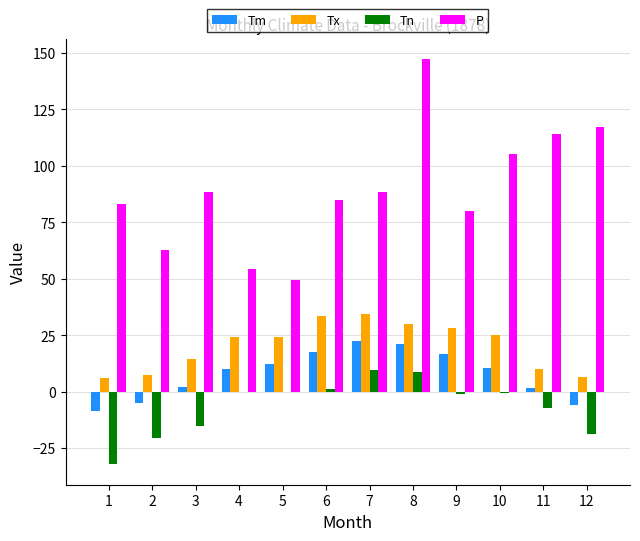

Are the bars grouped side by side (vs. stacked)?

Yes